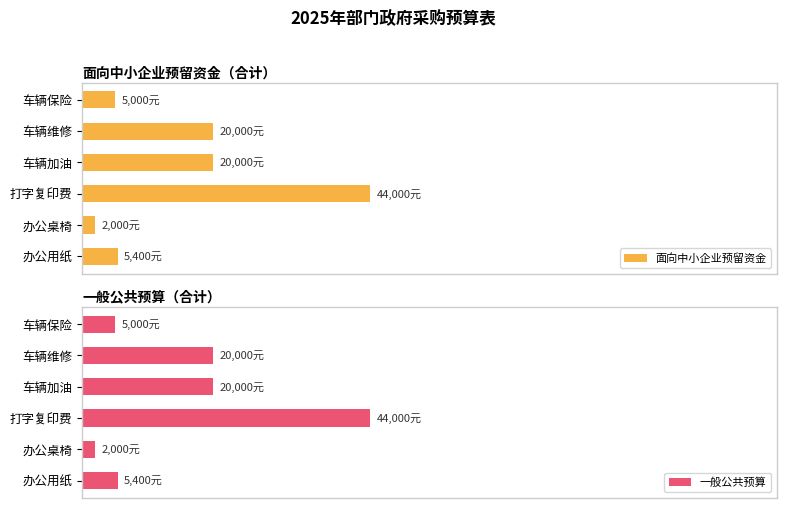

How many bars are there in total?

12